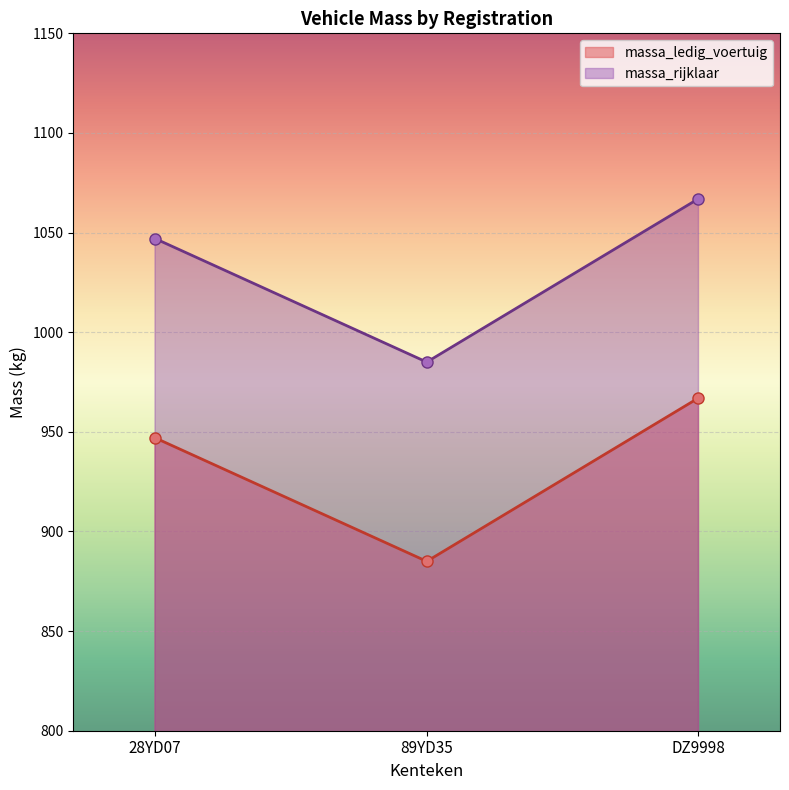

How many lines are shown in the chart?

2